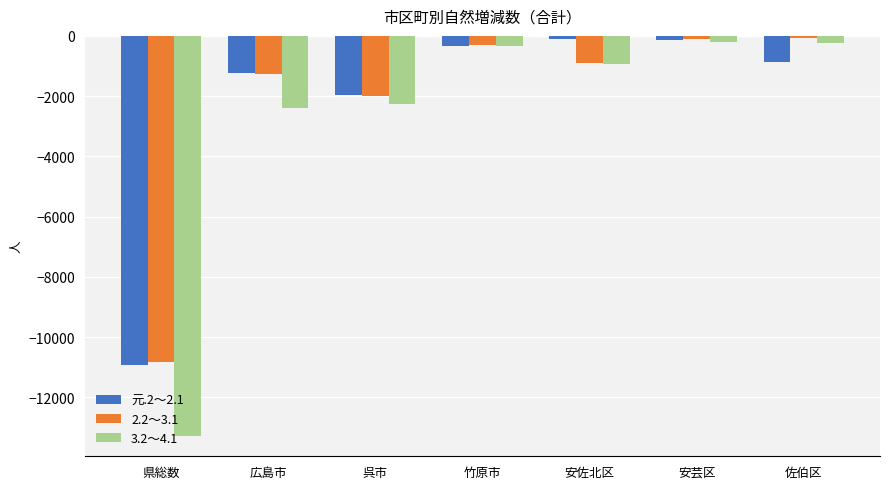

What is the difference between the 3.2～4.1 values at 呉市 and 安芸区?

2056